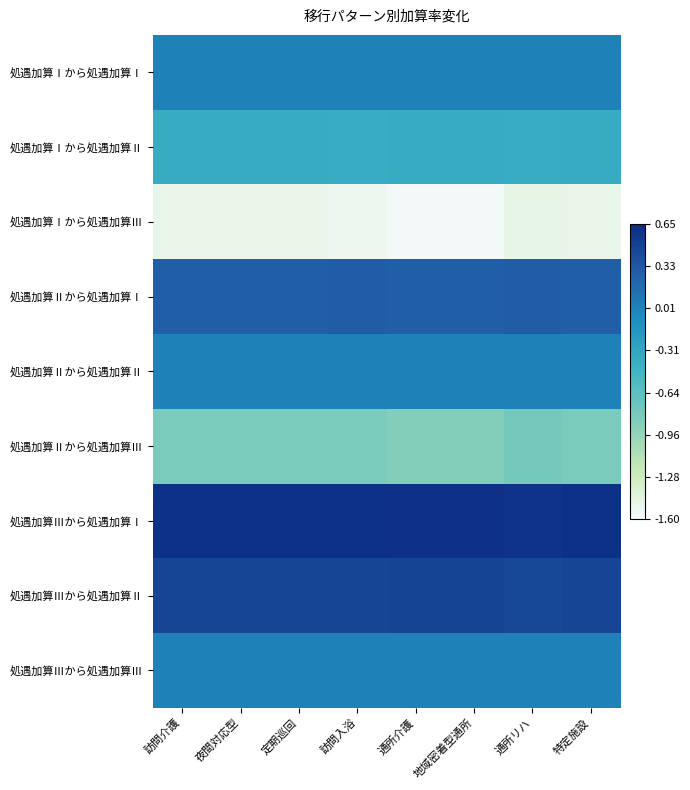

What is the total value across all series at 特定施設?

-1.4